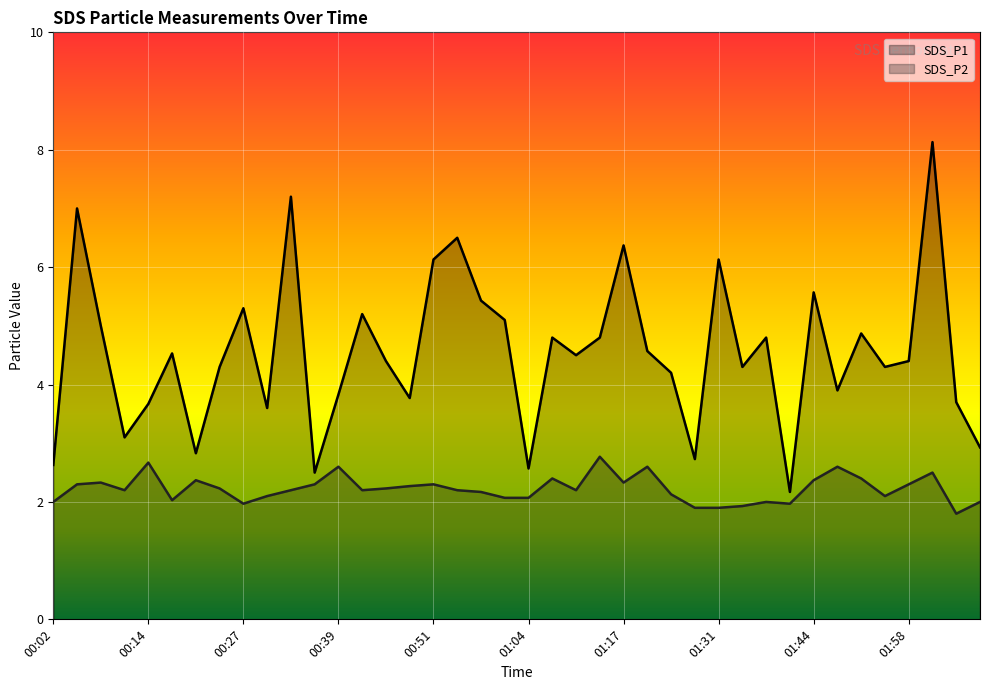

True or false: SDS_P1 line and SDS_P2 line cross at least once.

False